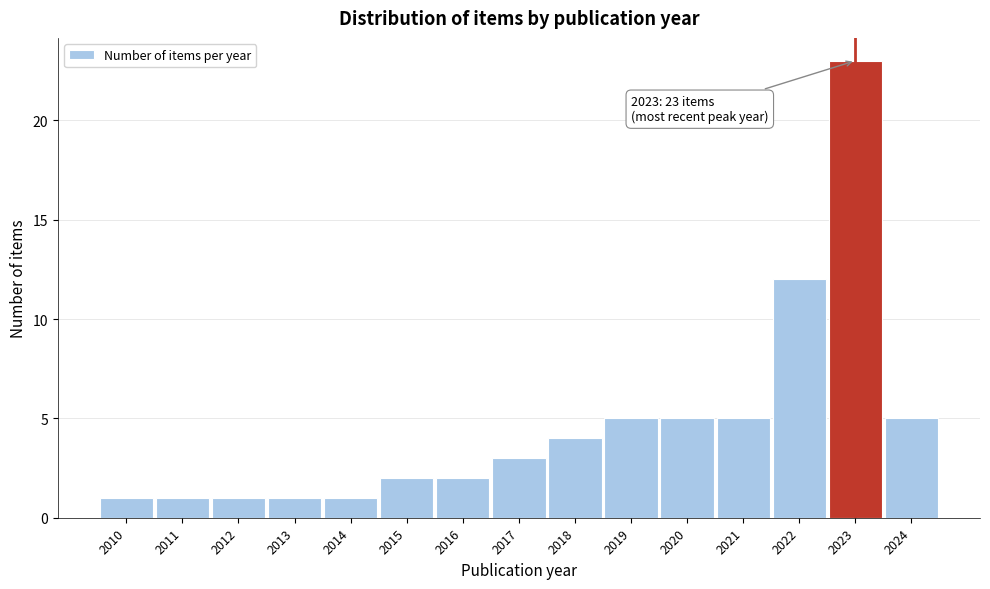

Reading left to right, what are all the values shown in this chart?

2010=1	2011=1	2012=1	2013=1	2014=1	2015=2	2016=2	2017=3	2018=4	2019=5	2020=5	2021=5	2022=12	2023=23	2024=5